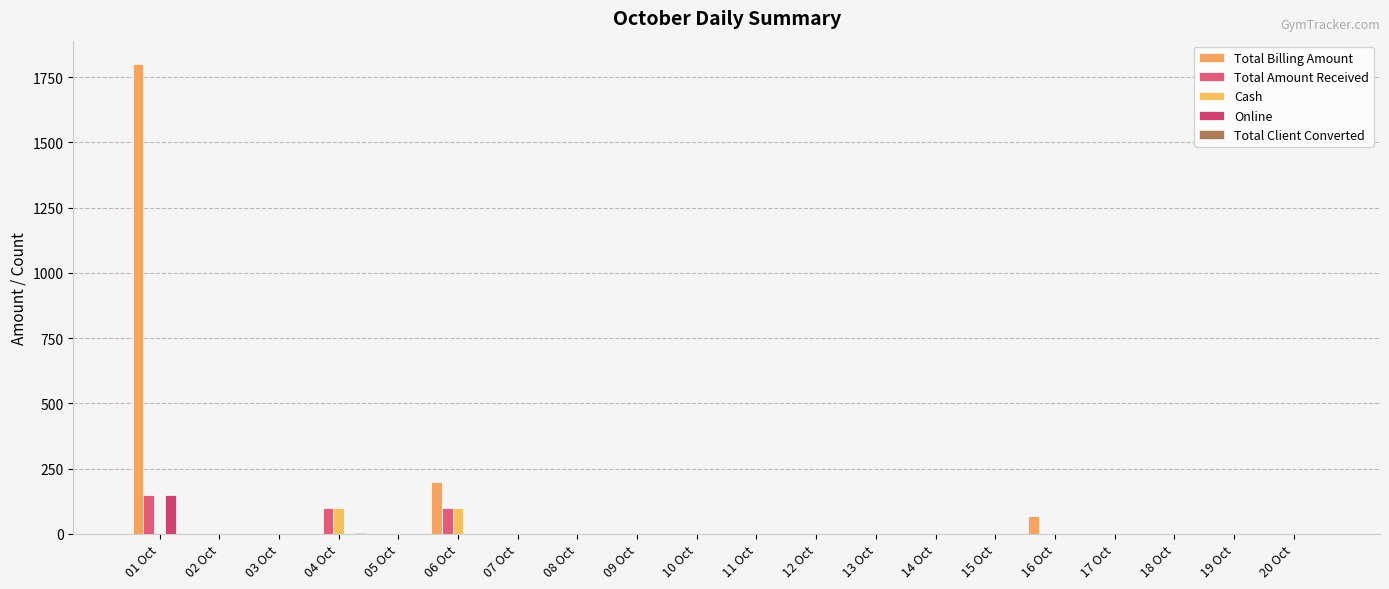

Count the number of categories in the chart.

20